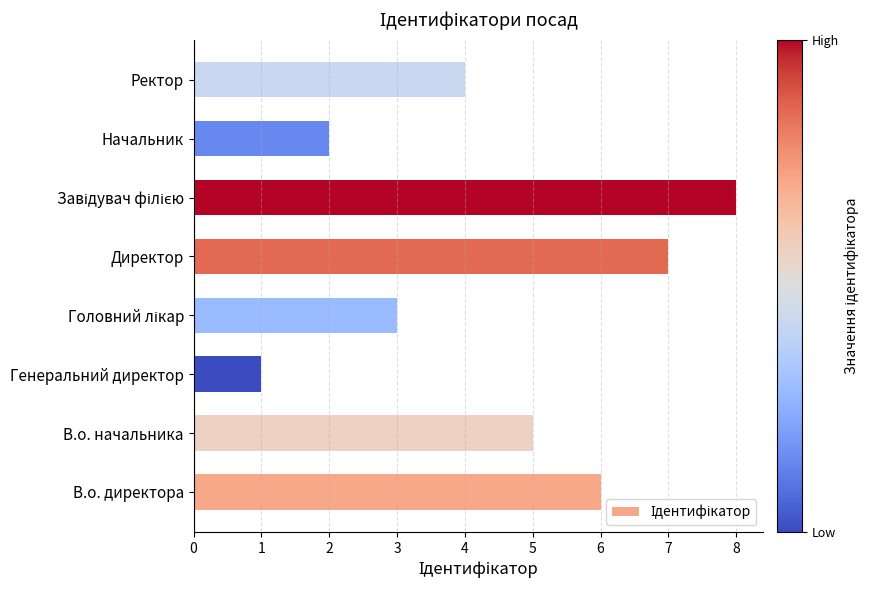

What is the ratio of the value at Ректор to the value at Начальник?

2.0